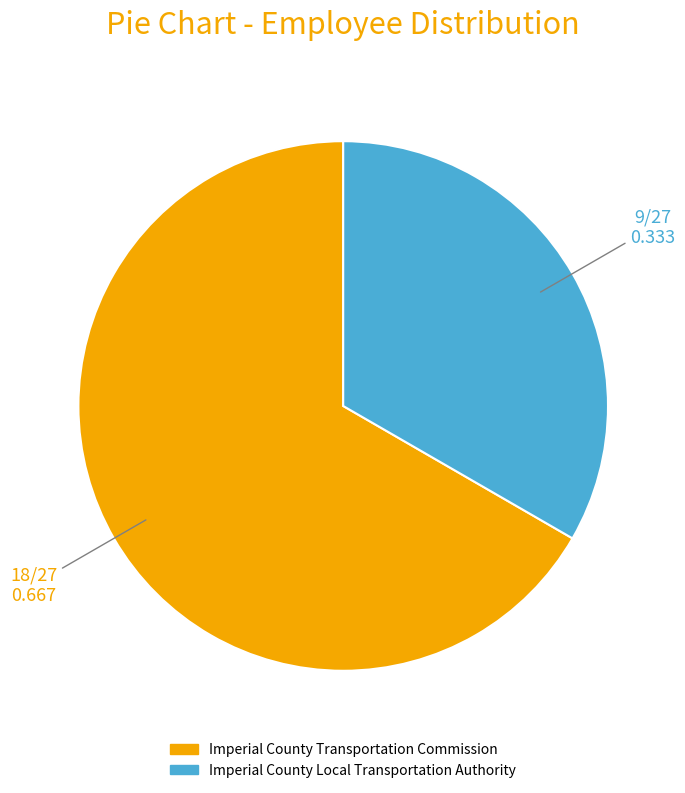

What is the ratio of the value at Imperial County Transportation Commission to the value at Imperial County Local Transportation Authority?

2.0